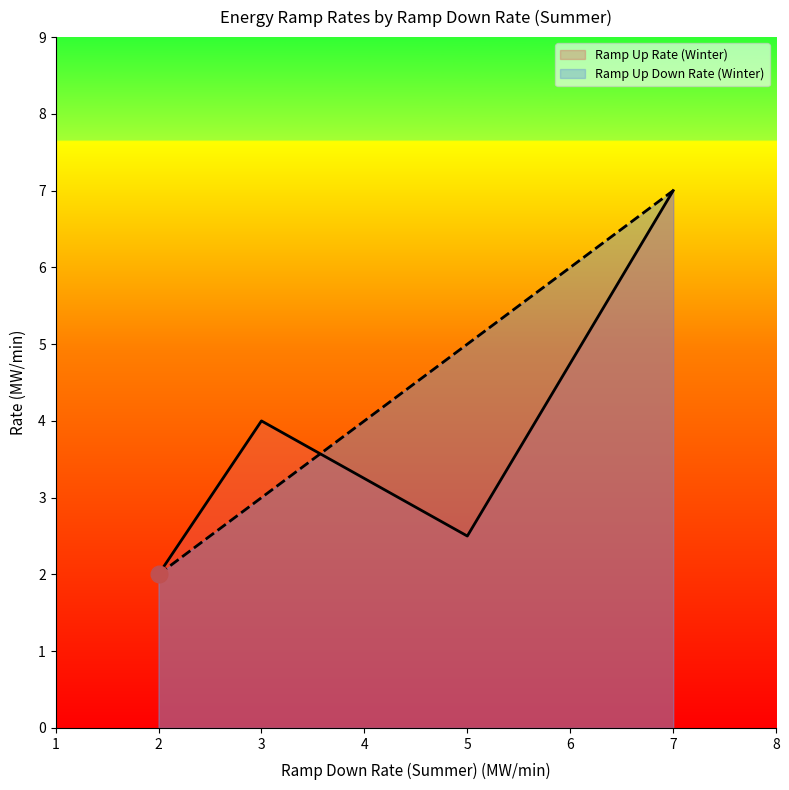

Does the chart have visible grid lines?

No